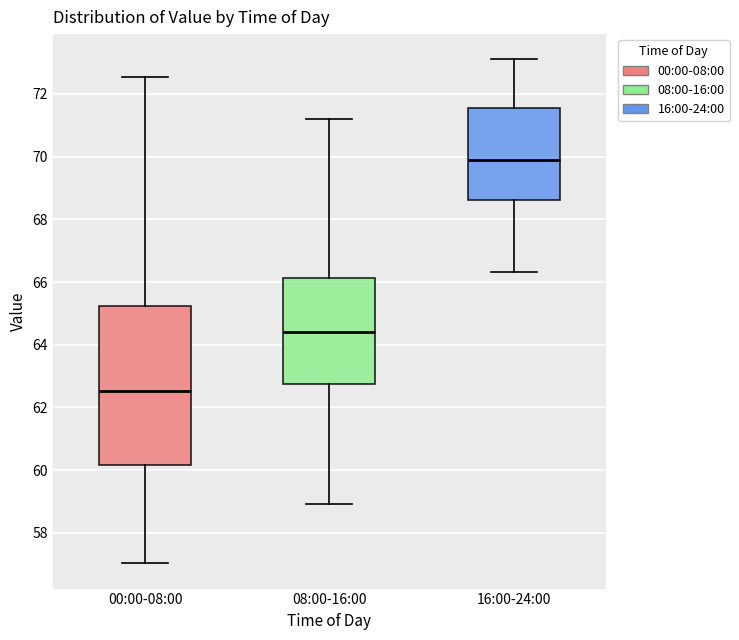

Reading left to right, read every box against the y-axis: the position of its median line, the range the box covers, and the ends of its whiskers. The values are not printed on the chart, so give them approximately, as read against the axis.

00:00-08:00: median 62.6, box 60.2 to 65.2, whiskers 57.0 to 72.6
08:00-16:00: median 64.4, box 62.8 to 66.2, whiskers 59.0 to 71.2
16:00-24:00: median 70.0, box 68.6 to 71.6, whiskers 66.4 to 73.2